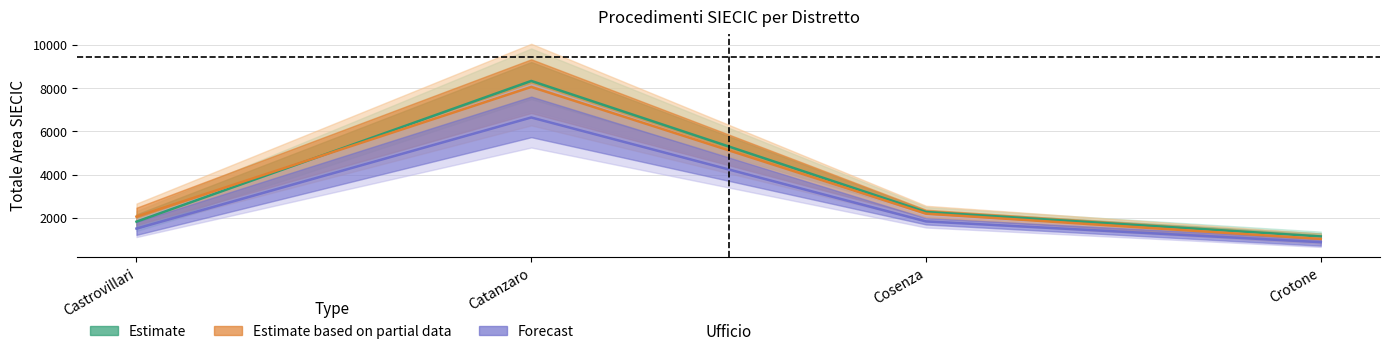

Reading left to right, list all the values displayed in this chart.

Estimate: 1822.0	8328.5	2269.5	1139.0
Estimate based on partial data: 2056.0	8050.0	2193.0	1023.5
Forecast: 1503.0	6638.5	1833.5	874.5